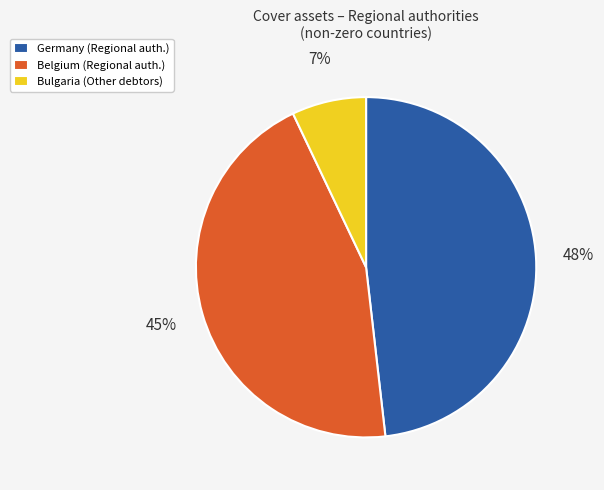

Which has a higher value, Belgium (Regional auth.) or Bulgaria (Other debtors)?

Belgium (Regional auth.)